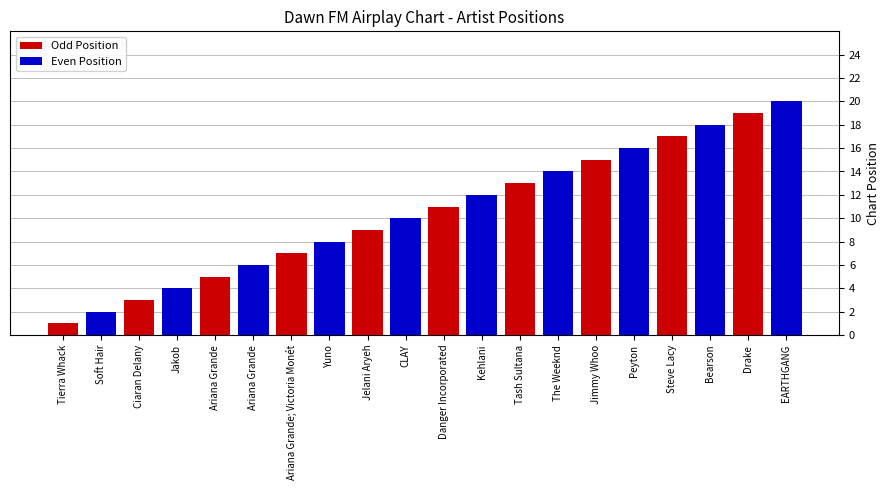

What value does the Odd Position series have at Ariana Grande, to the nearest 5?

5